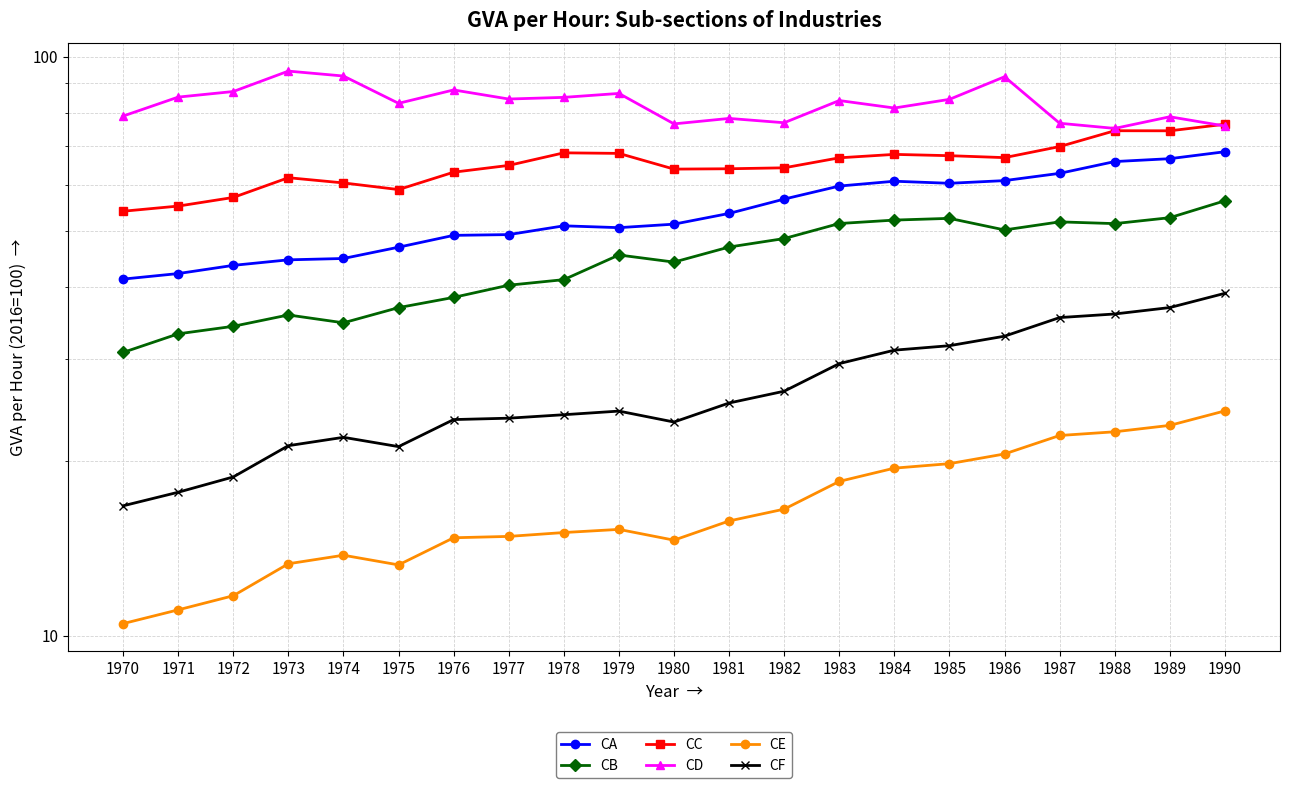

Is this an area chart (filled region under the line)?

No